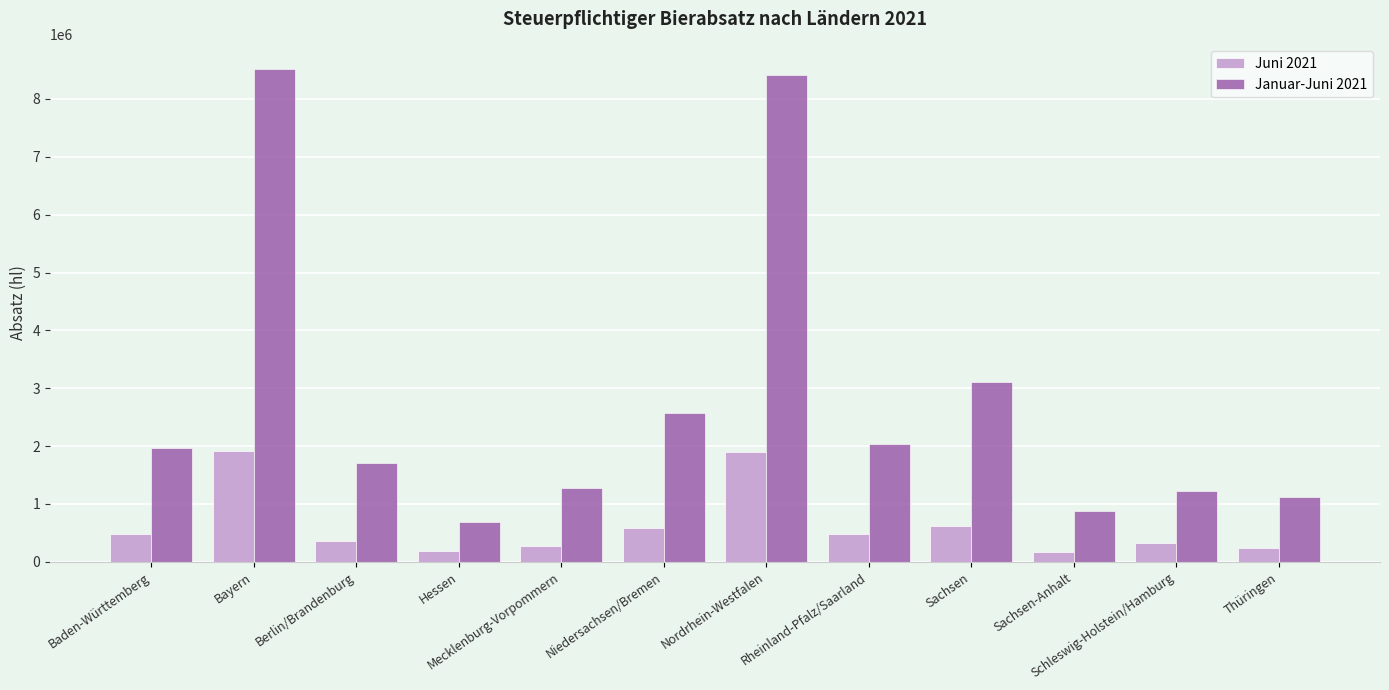

Which series has the largest total across all categories?

Januar-Juni 2021